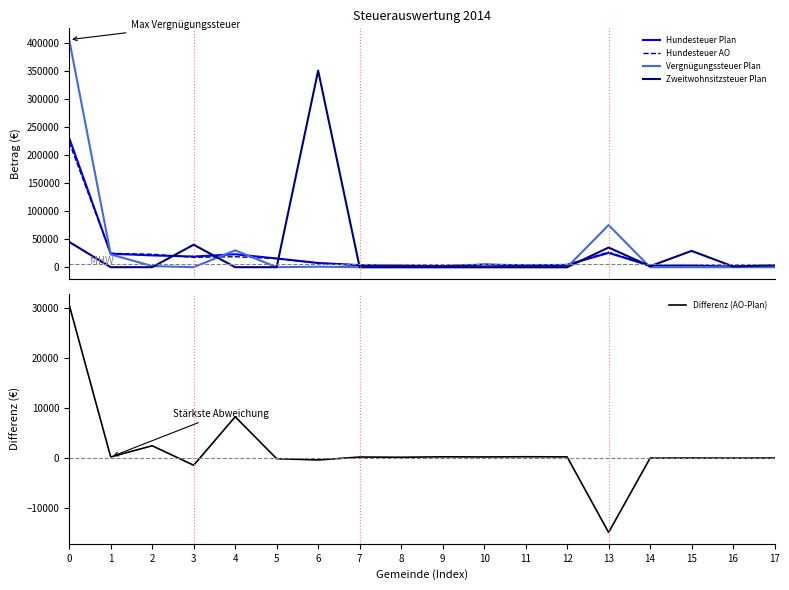

The value of Vergnügungssteuer Plan at 9 is 148646.3. True or false?

False